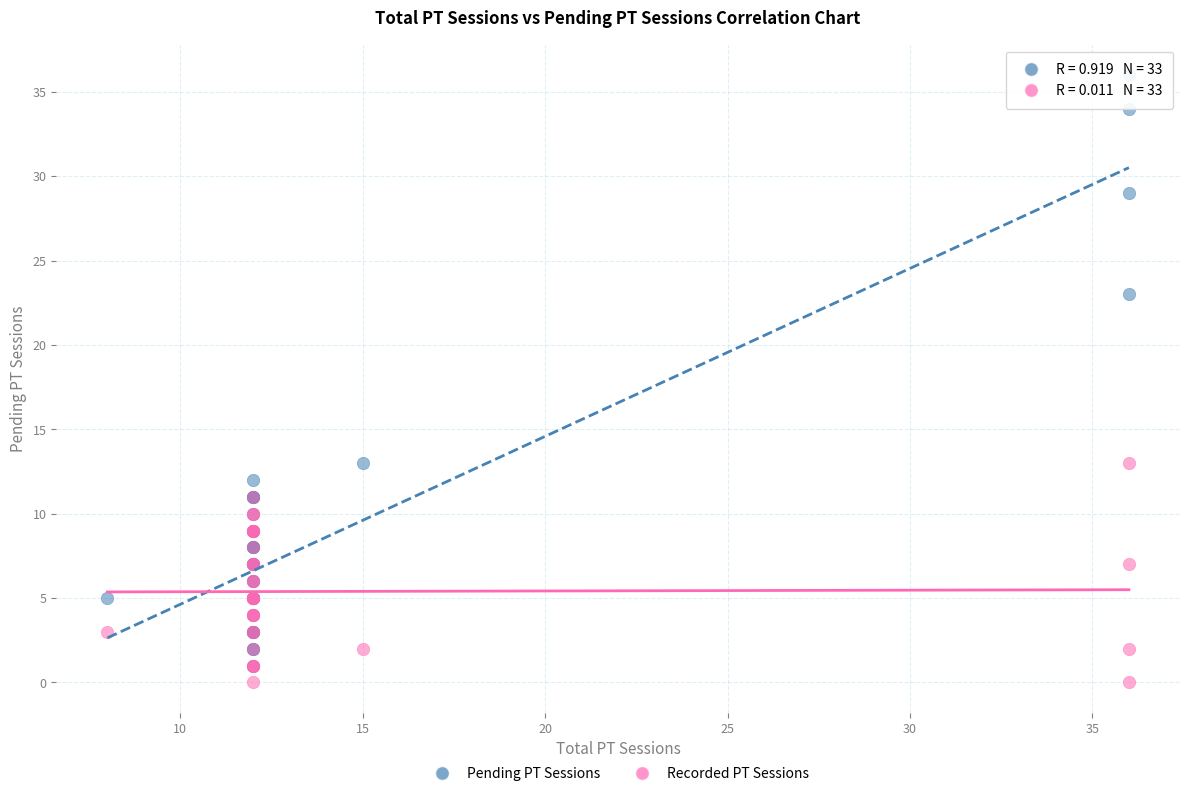

What are all the series names shown in the legend?

Pending PT Sessions, Recorded PT Sessions